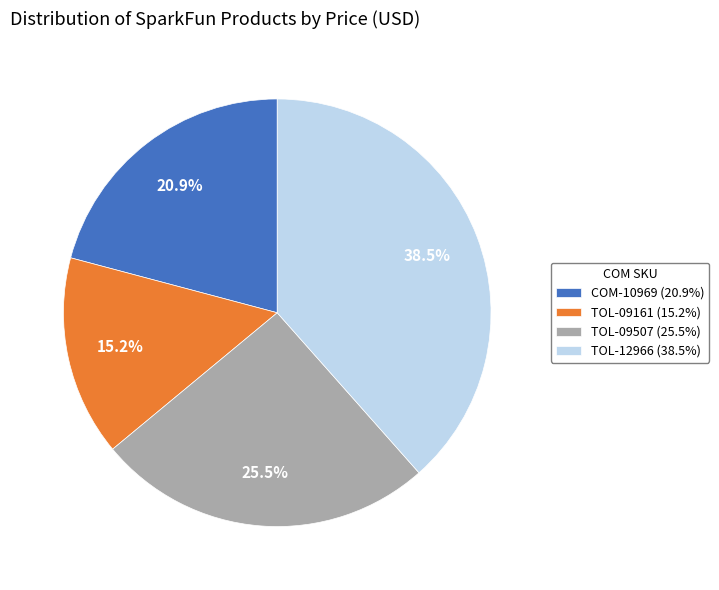

How many slices are in this pie chart?

4